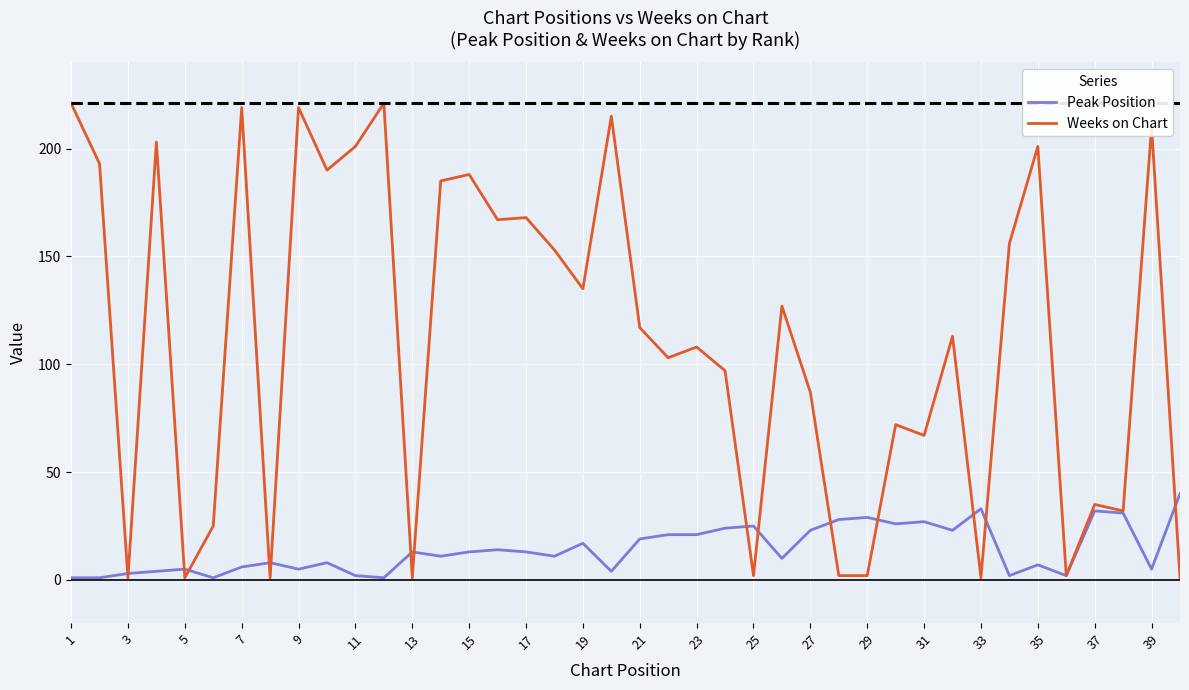

List the series in order of their overall mean, lowest first.

Peak Position, Weeks on Chart